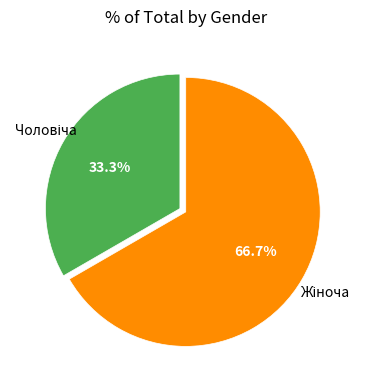

Is there a majority slice in this chart?

Yes